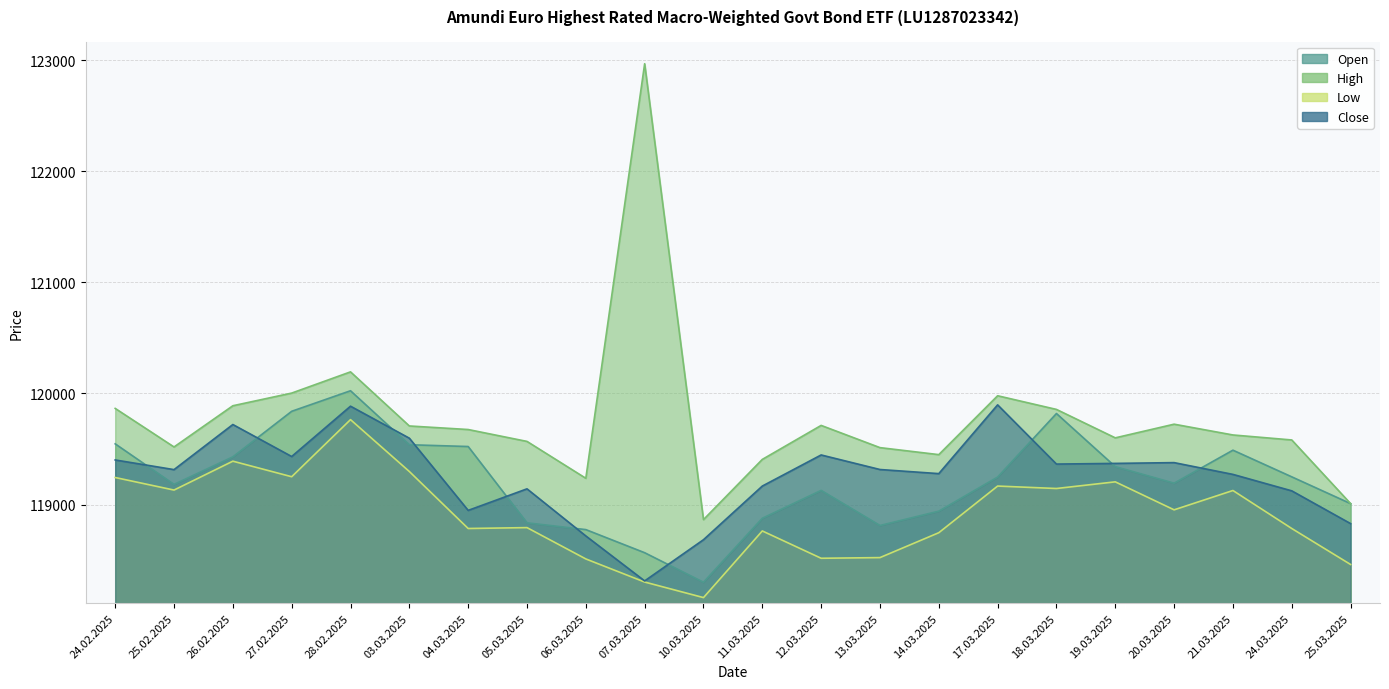

At which label does Open first exceed 119247?

24.02.2025